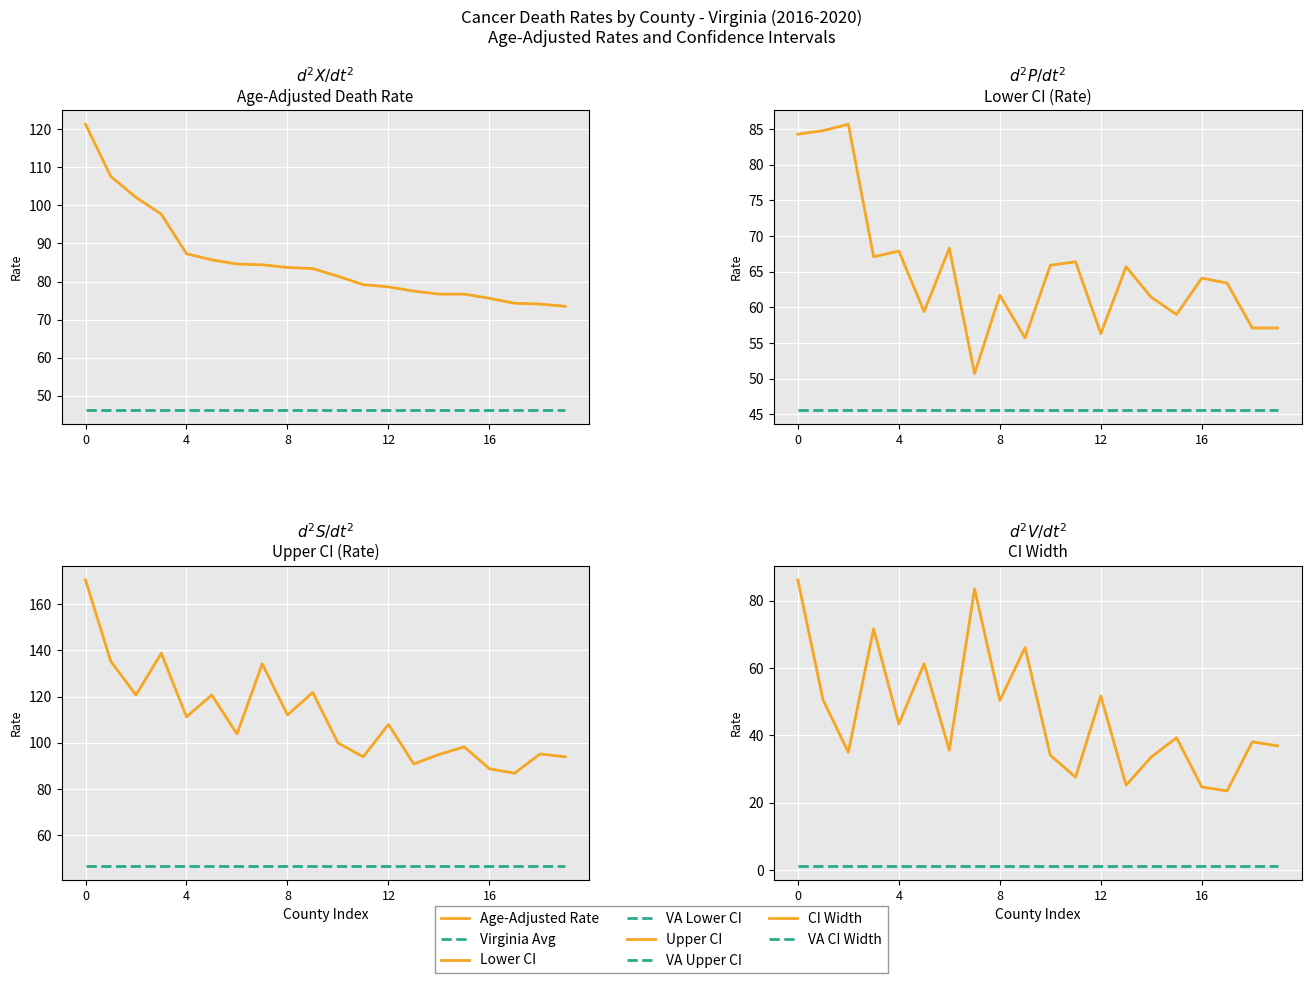

True or false: Upper CI (Rate) and Lower CI (Rate) cross at least once.

False